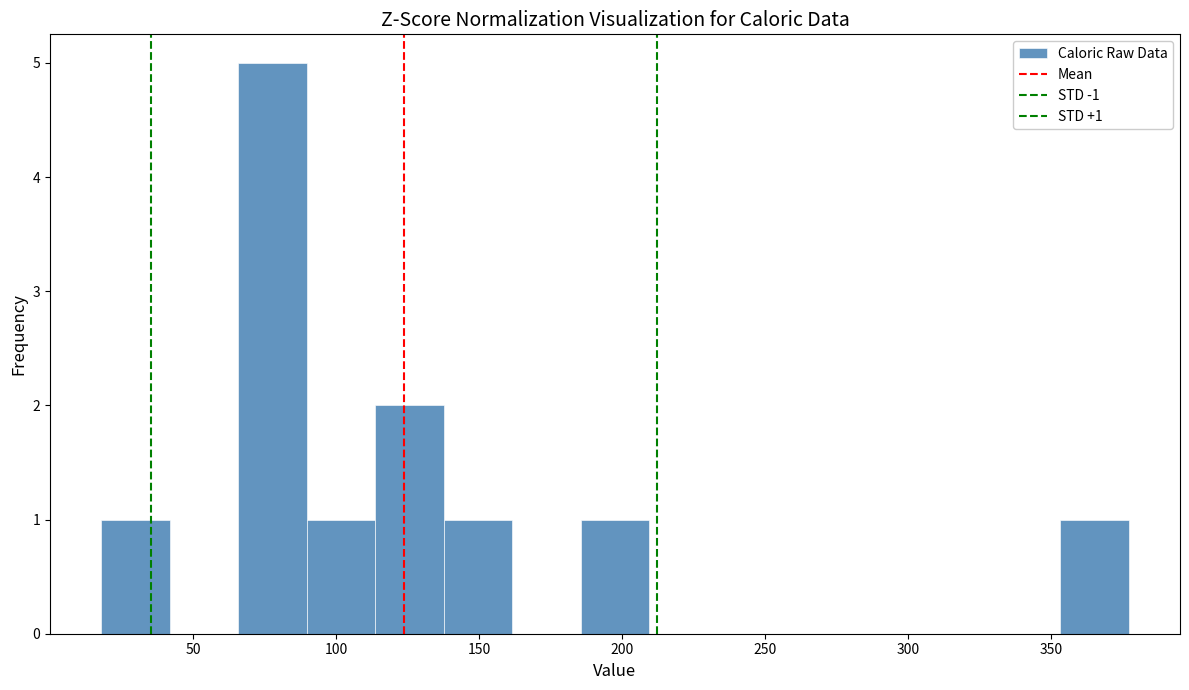

Over which range of the x-axis is the bar tallest?

65 to 90